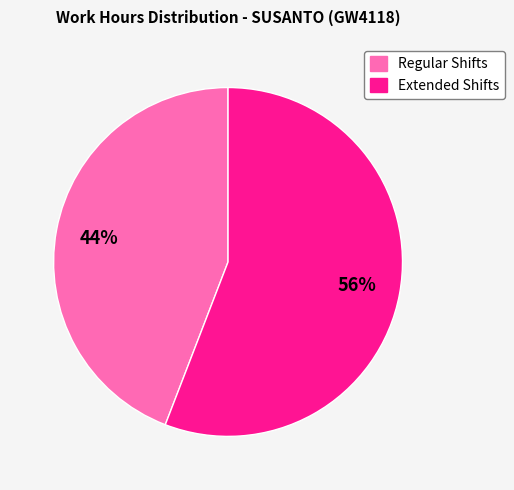

Is there any slice that represents more than half of the pie?

Yes